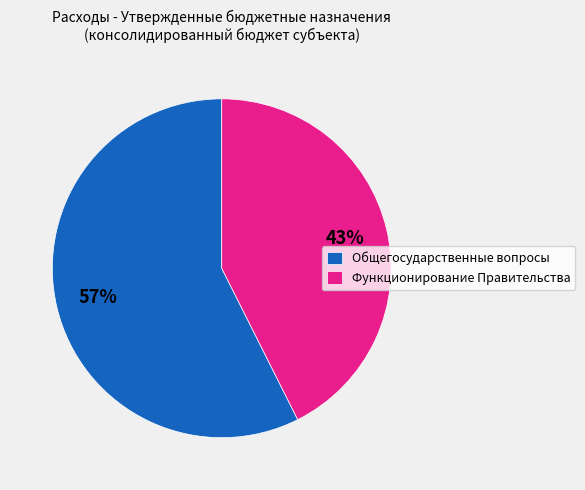

Rank the categories by value from highest to lowest.

Общегосударственные вопросы, Функционирование Правительства